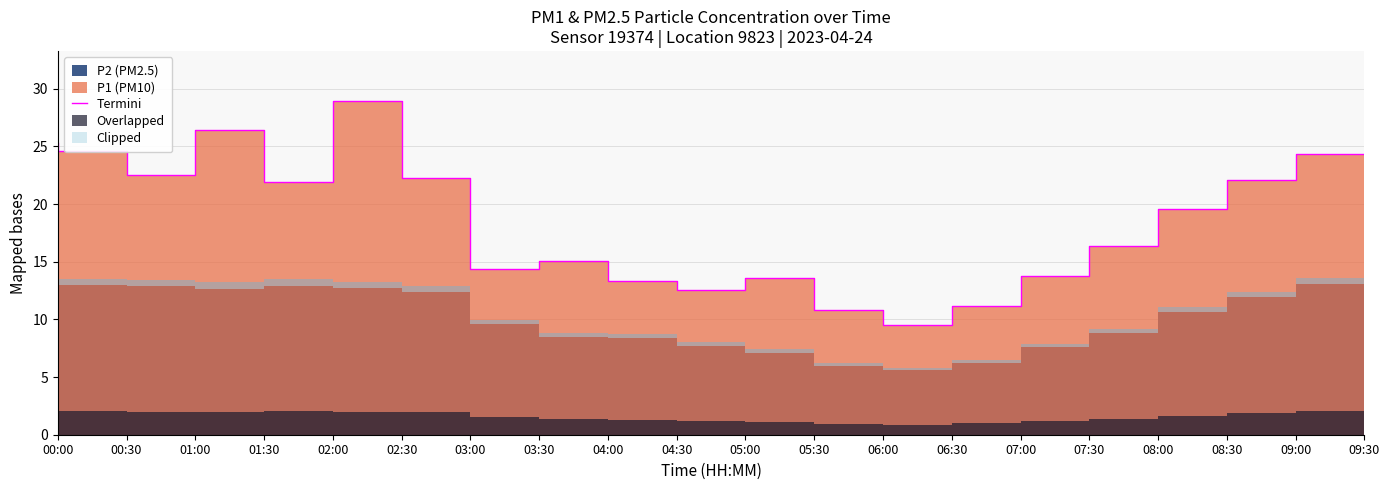

What position from the left is 07:30?

16